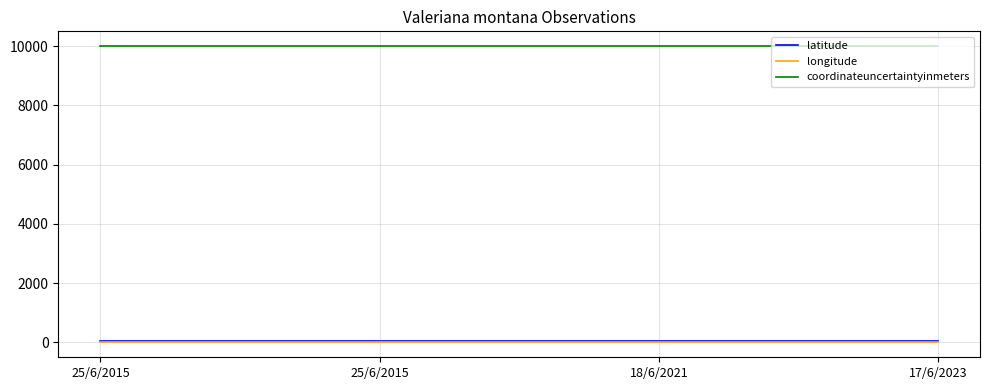

What is the label of the 4th point from the right?

25/6/2015